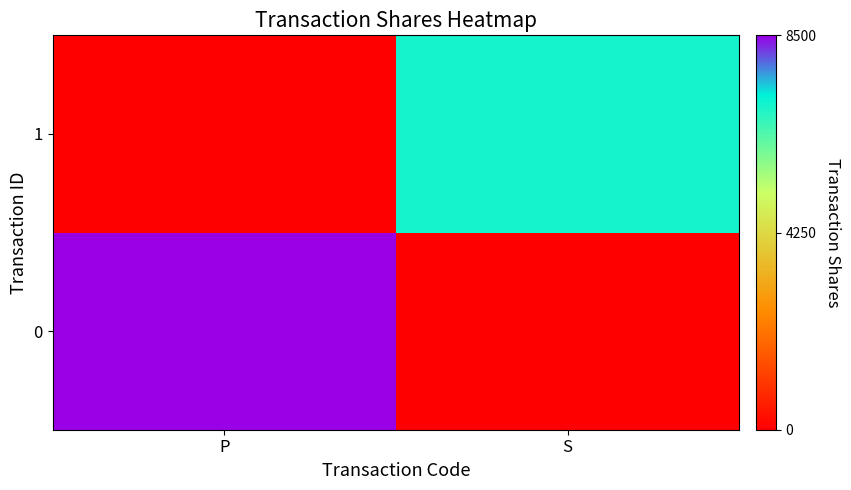

Which category has the lowest value across all series?

S